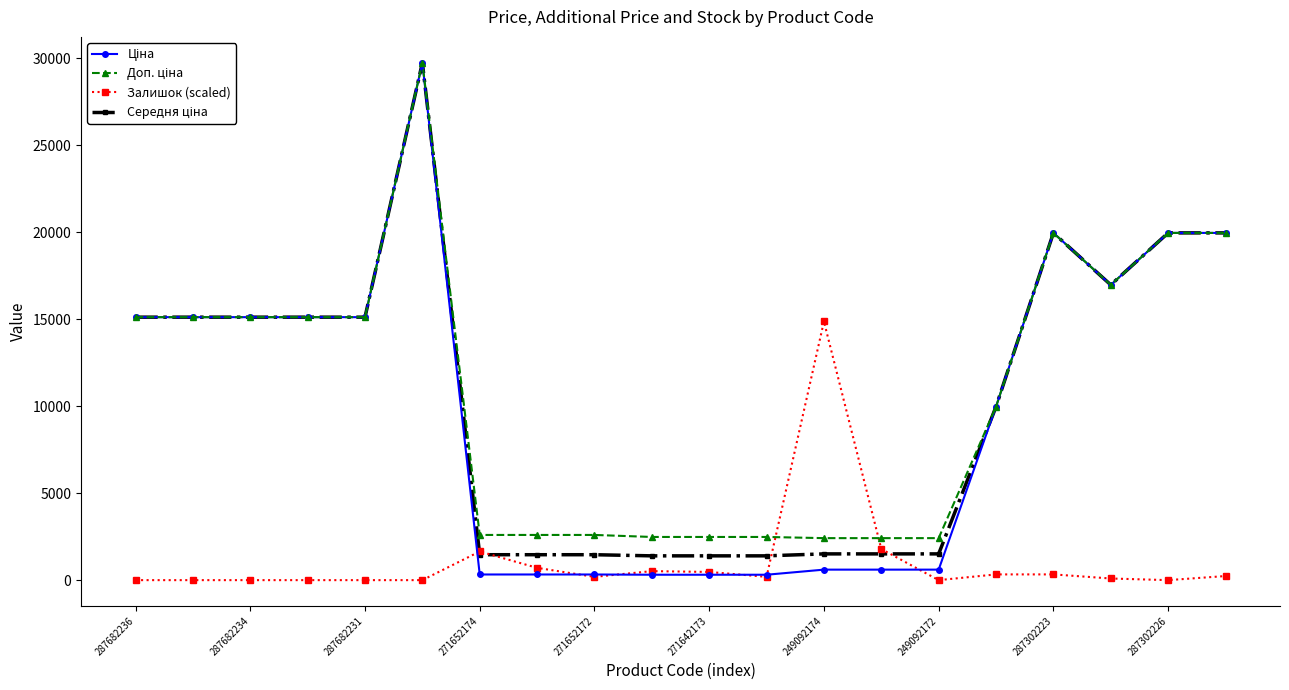

What is the difference between the maximum and second lowest values in the Залишок (scaled) series?

14873.6